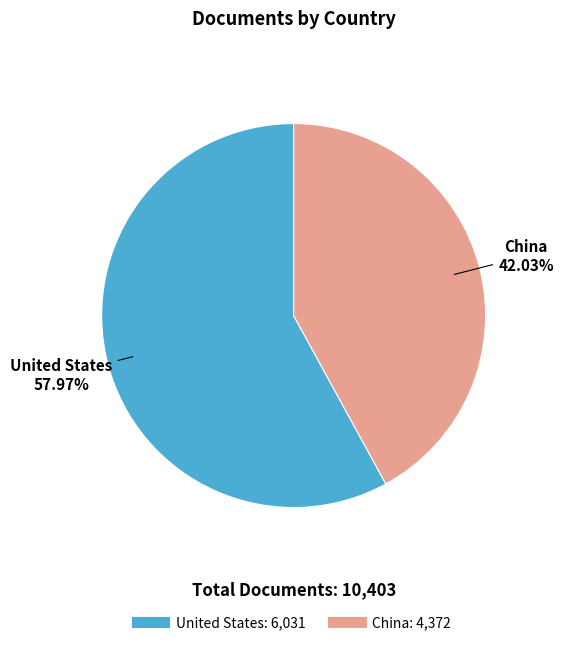

Which category has the smallest portion of the pie?

China